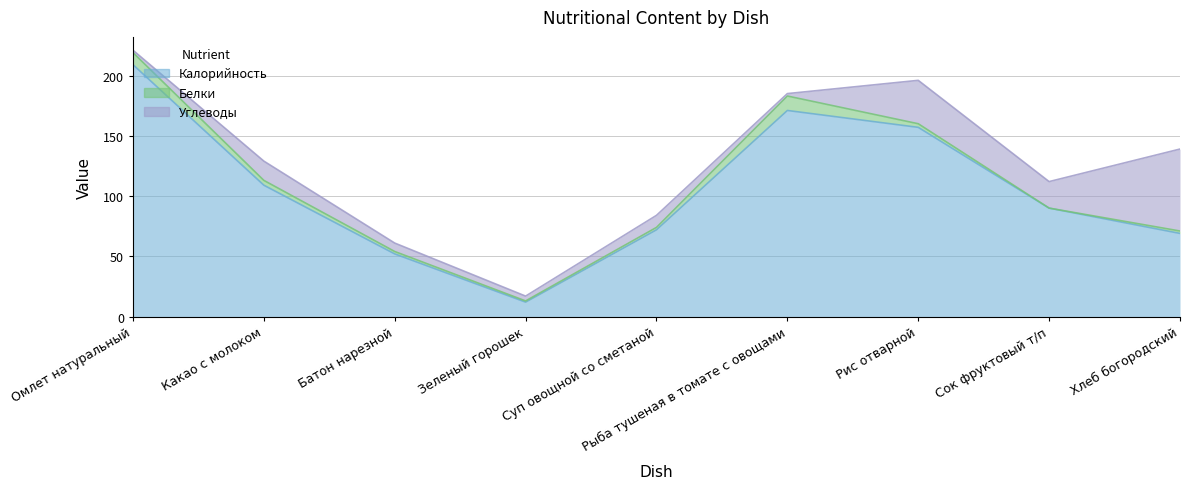

How many interior local peaks does the Белки series have?

1